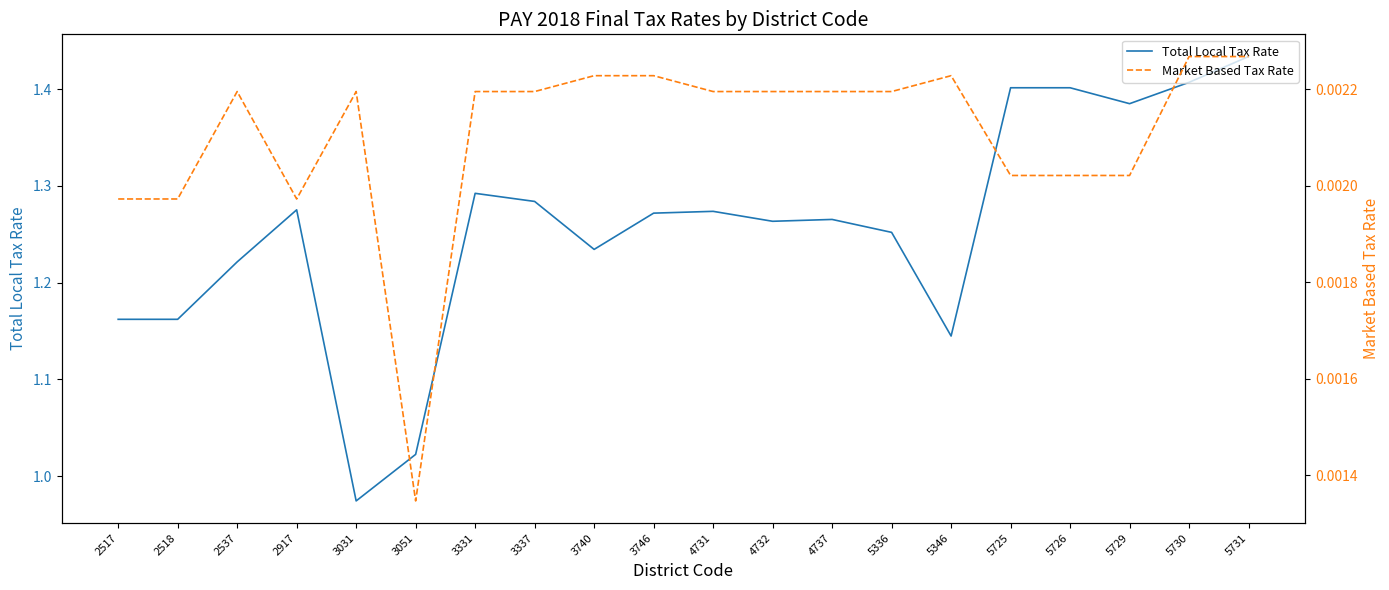

Which series has the largest total across all categories?

Total Local Tax Rate